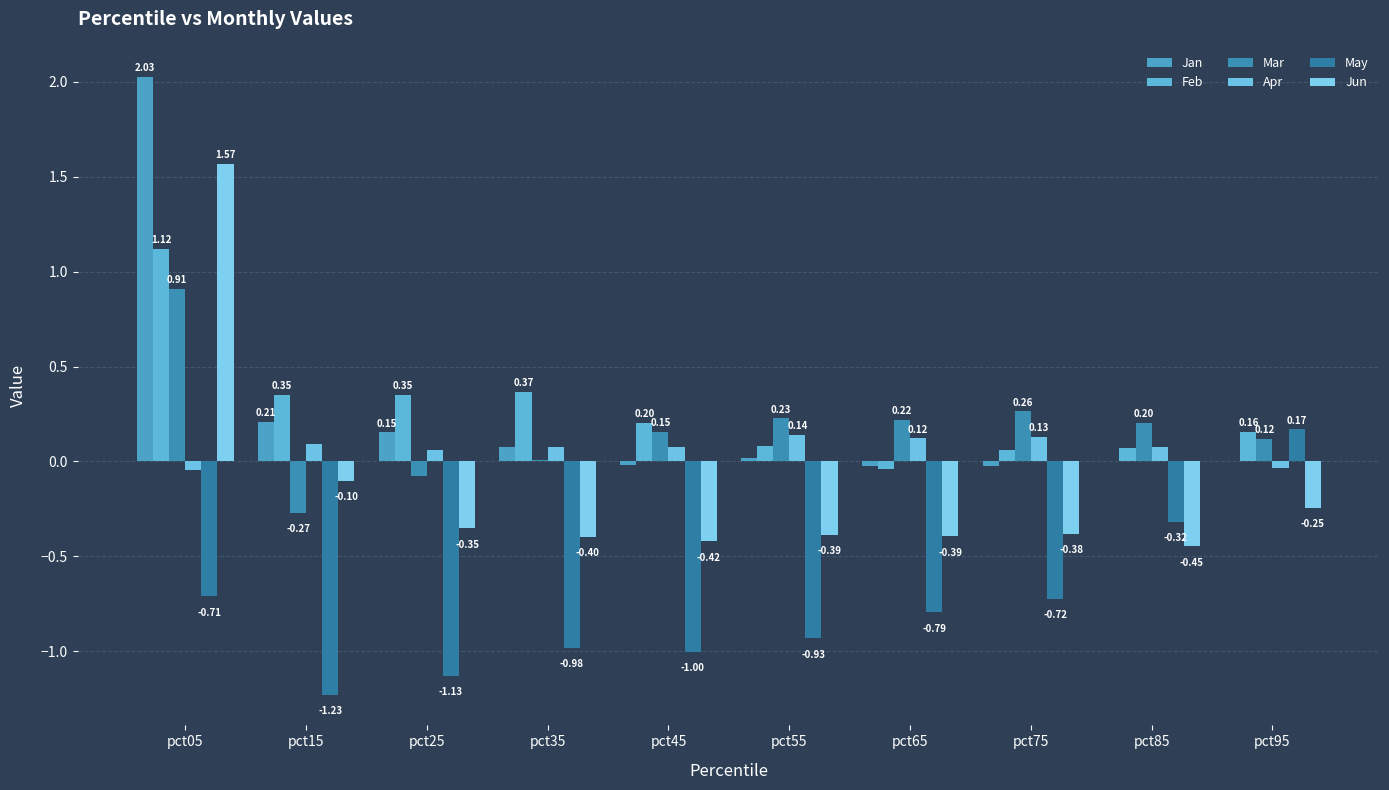

Which category has the highest value in the Jun series?

pct05